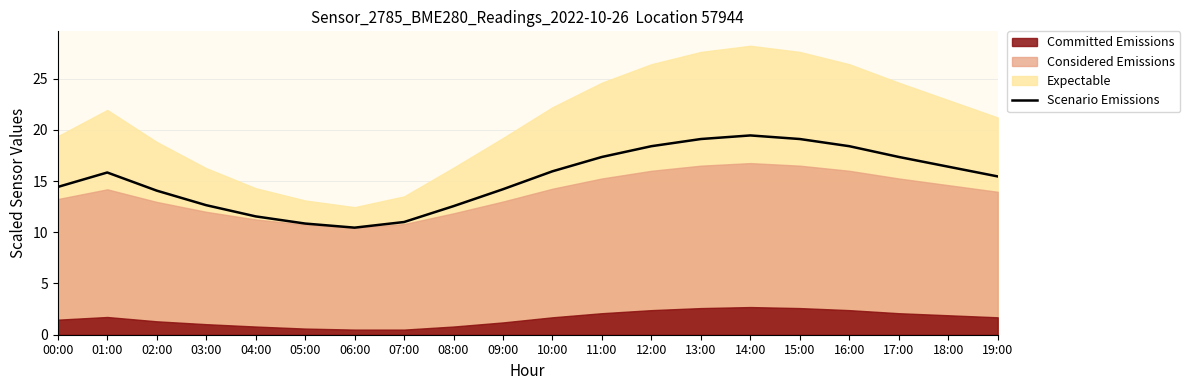

What is the change in value from 10:00 to 14:00?

+3.5